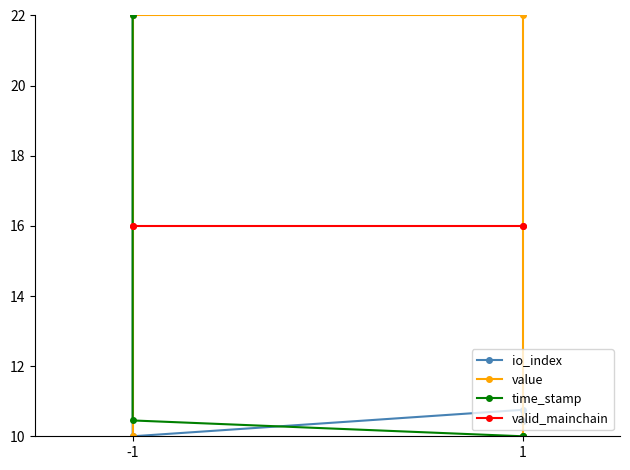

What is the highest value of the time_stamp series?

22.0